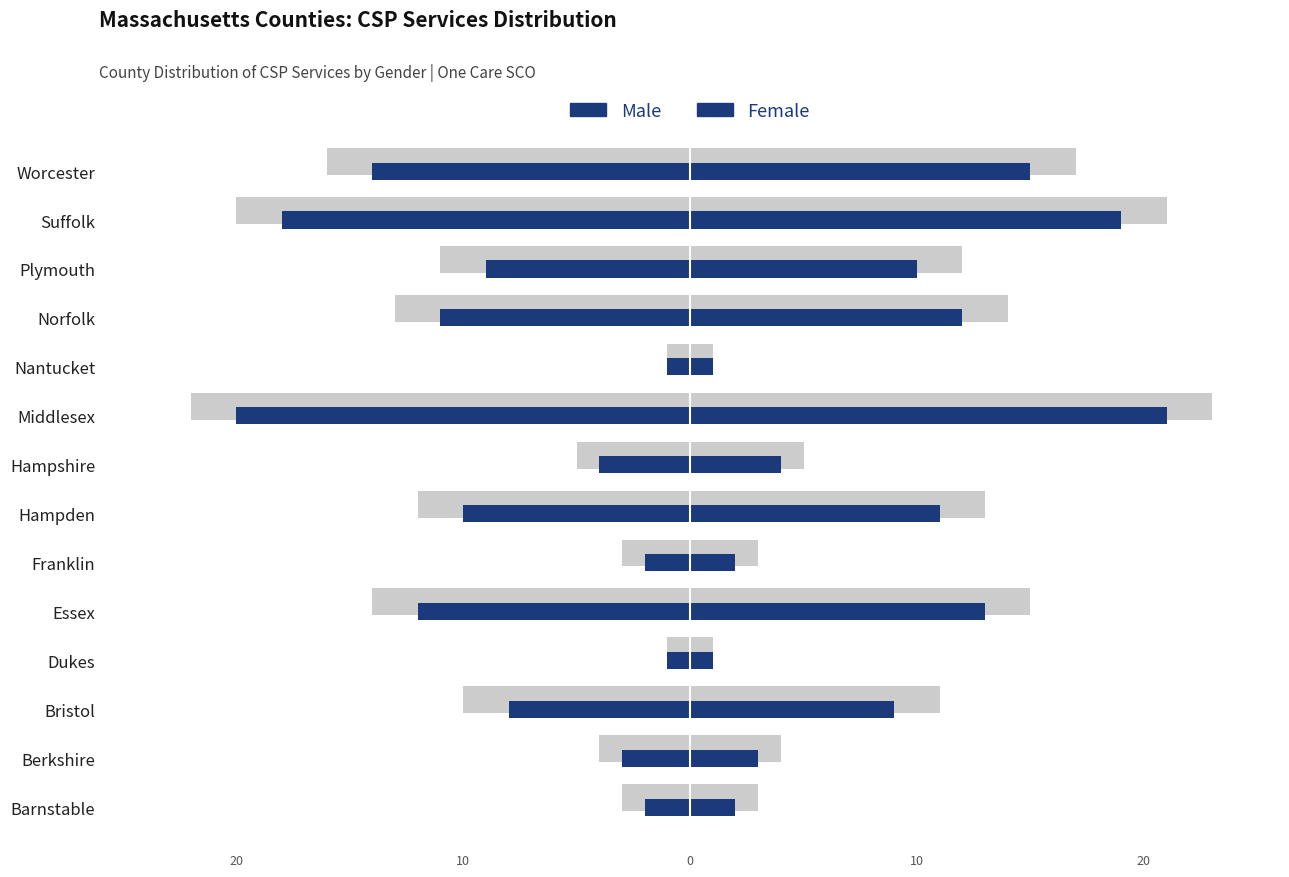

Is the value of Male at Bristol greater than the value of Female at Nantucket?

No